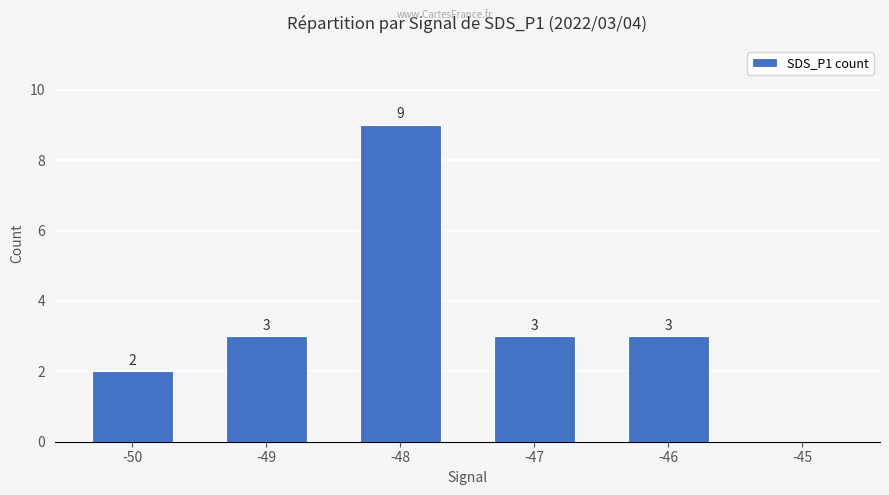

Is it true that the value at -50 is 1?

False